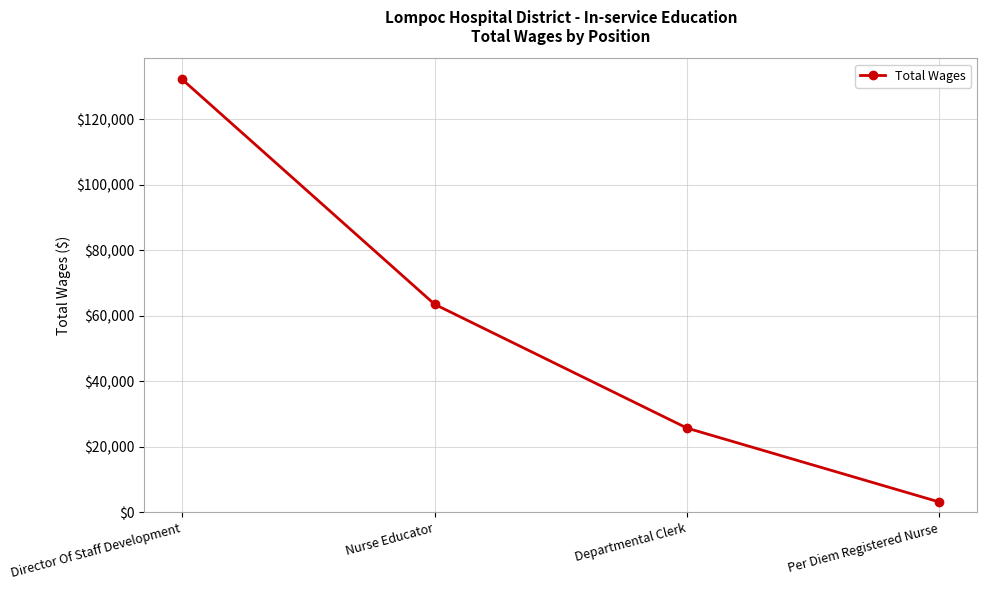

What is the change in value from Director Of Staff Development to Nurse Educator?

-68624.1